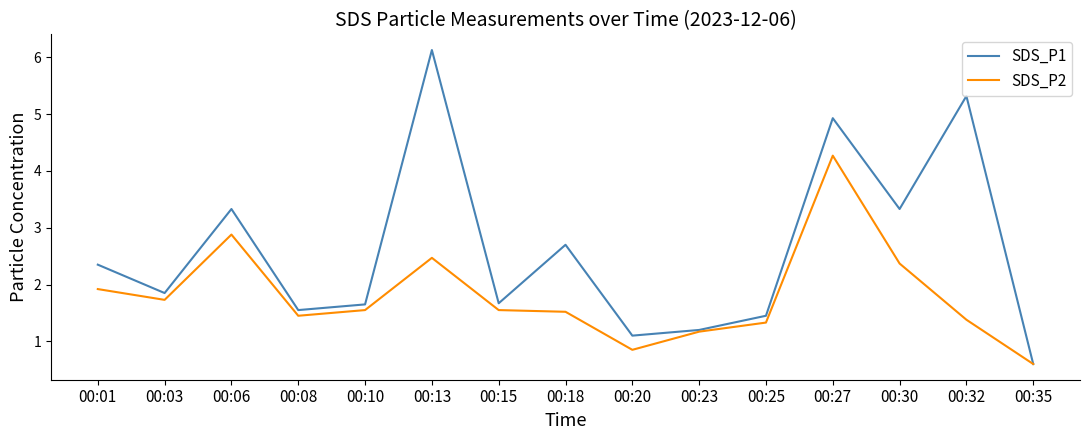

What is the smallest value displayed?

0.6